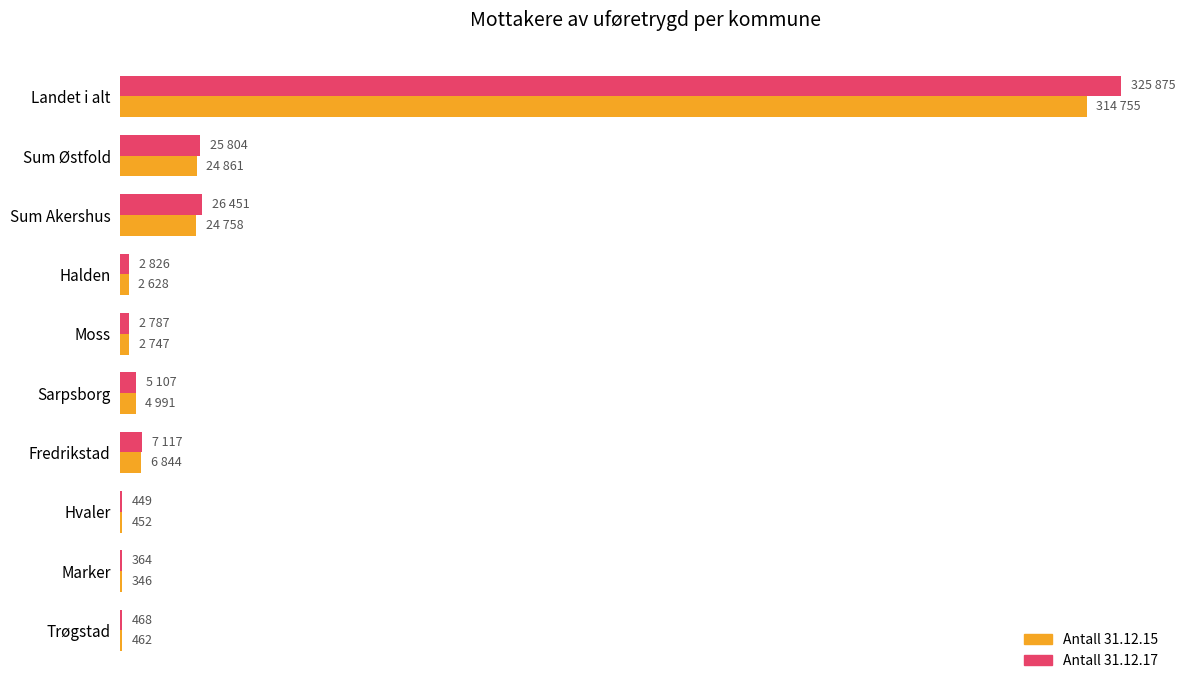

What are all the series names shown in the legend?

Antall 31.12.15, Antall 31.12.17